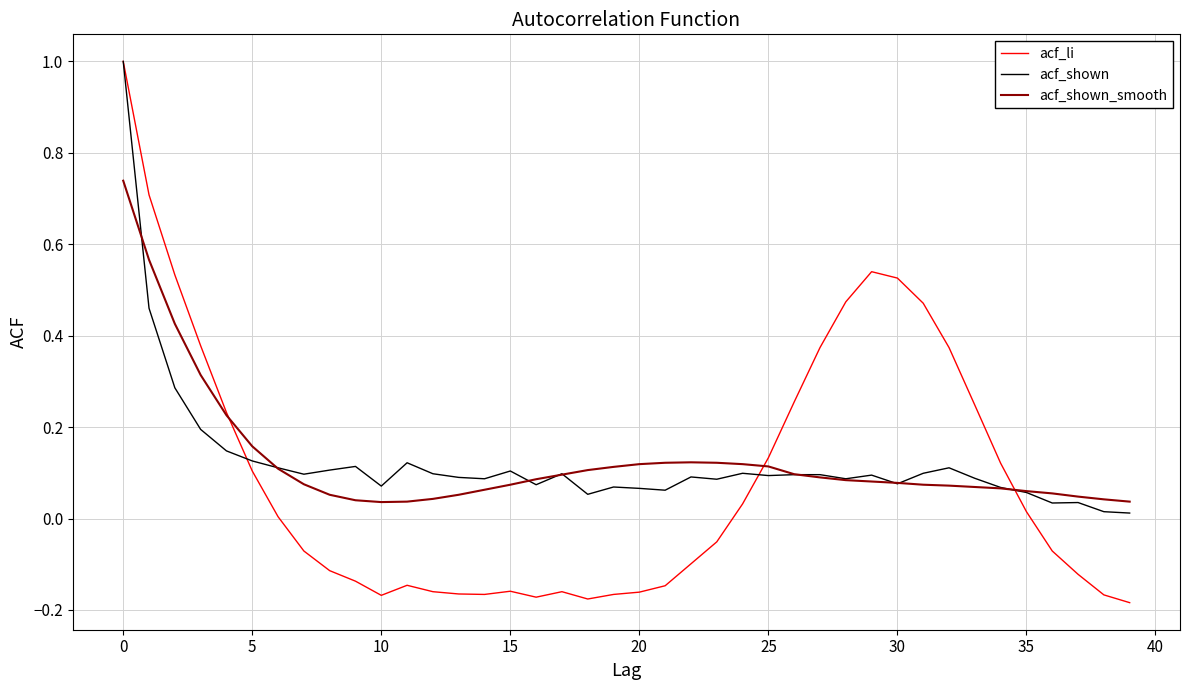

Which series has the largest range (max minus min)?

acf_li